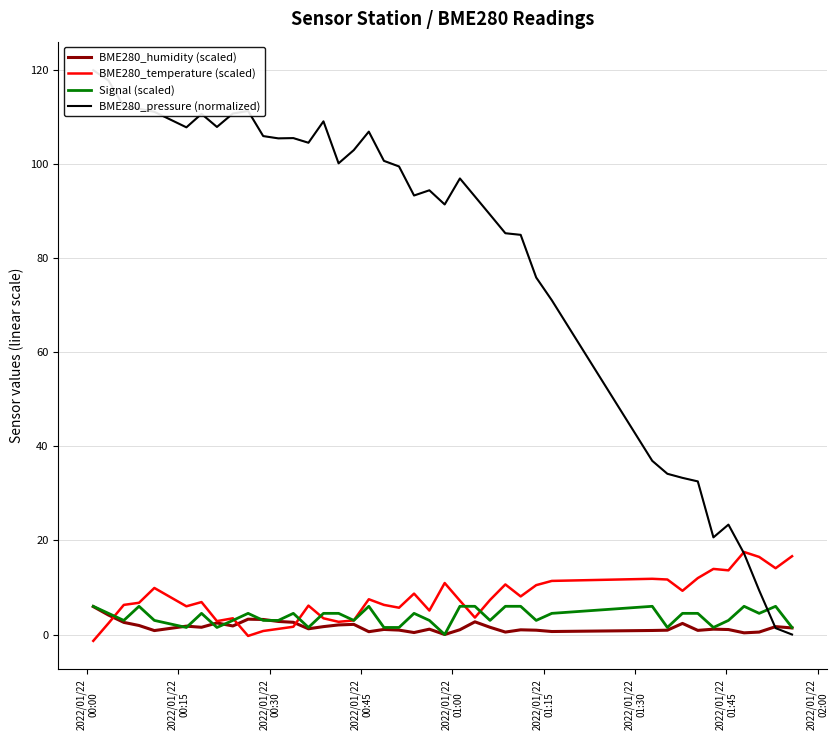

Which series has the largest total across all categories?

BME280_pressure (normalized)